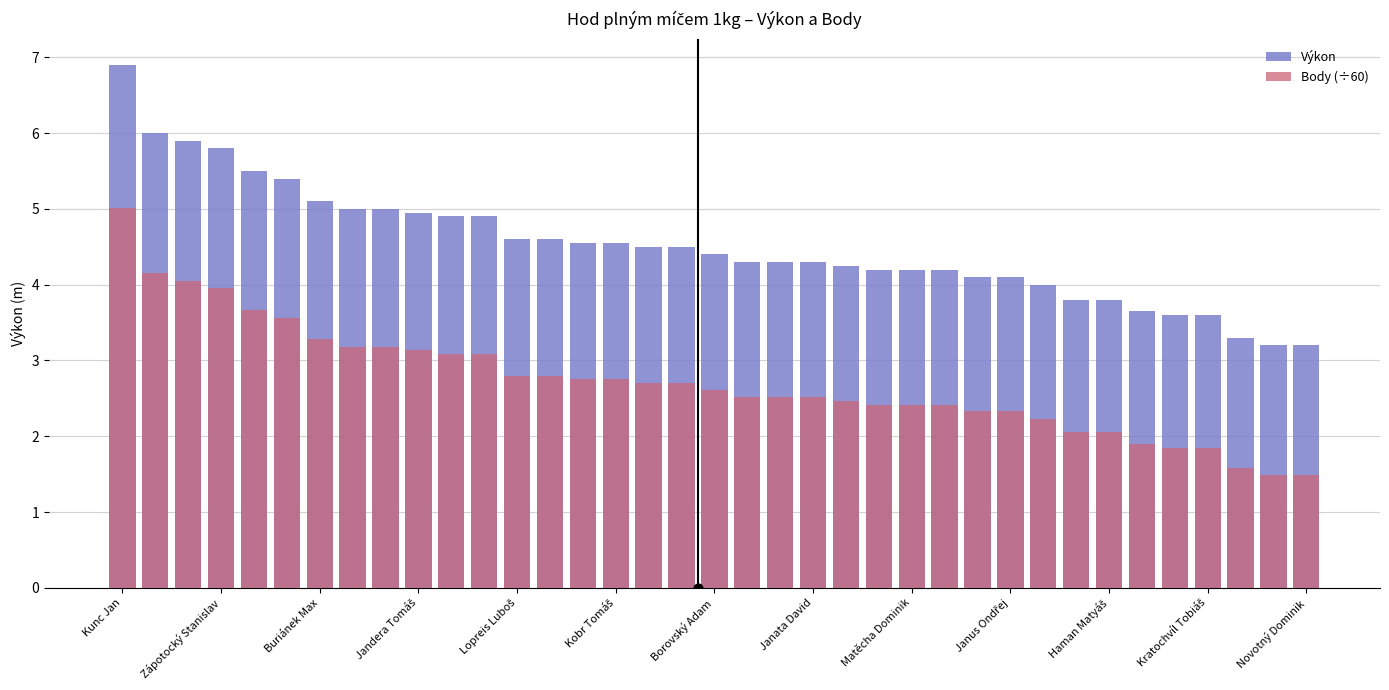

Which series contains the highest Y value?

Výkon